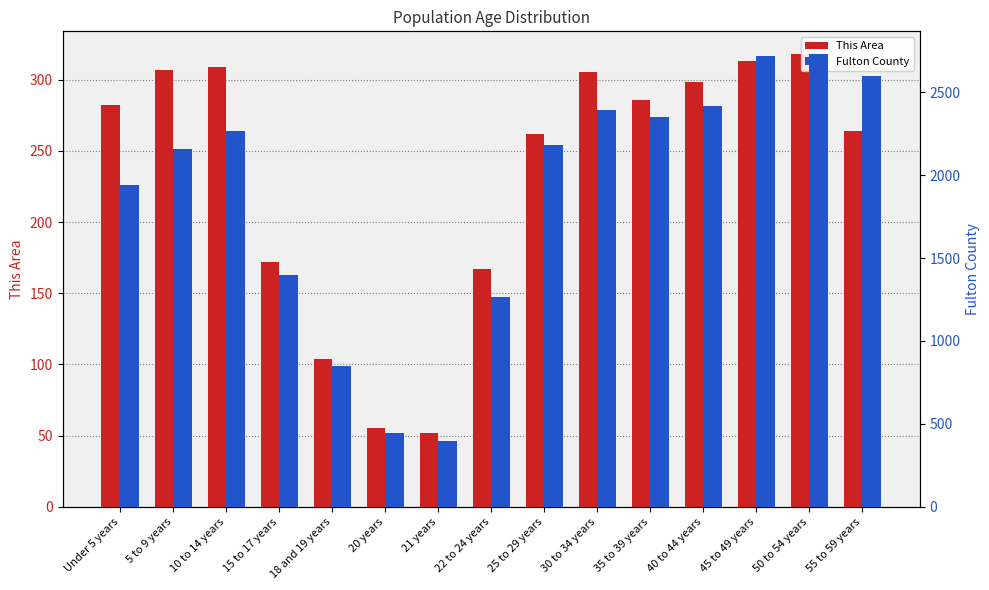

At which label is Fulton County closest to 1562?

15 to 17 years